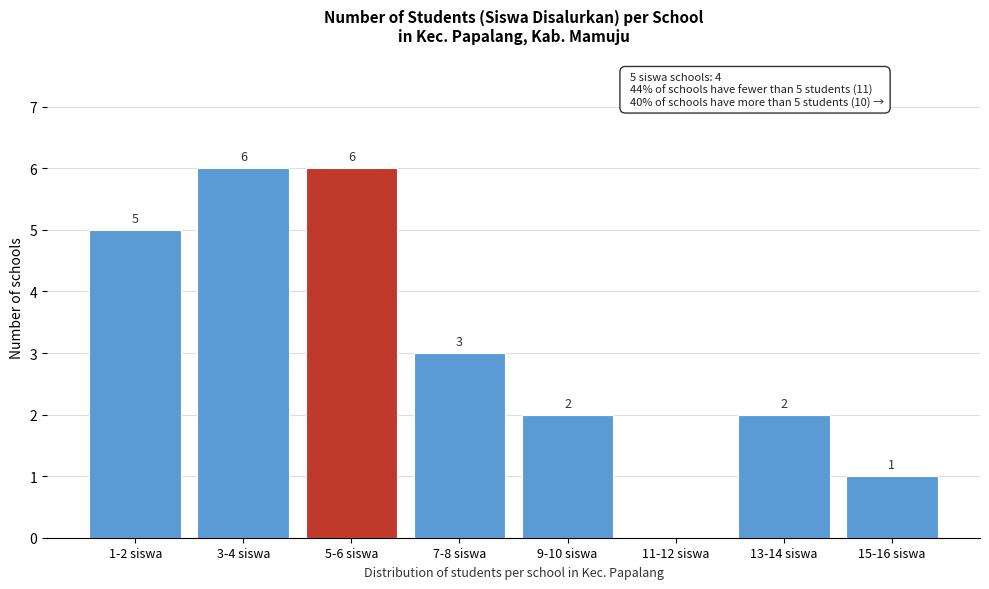

Reading left to right, list all the values displayed in this chart.

1-2 siswa=5	3-4 siswa=6	5-6 siswa=6	7-8 siswa=3	9-10 siswa=2	11-12 siswa=0	13-14 siswa=2	15-16 siswa=1